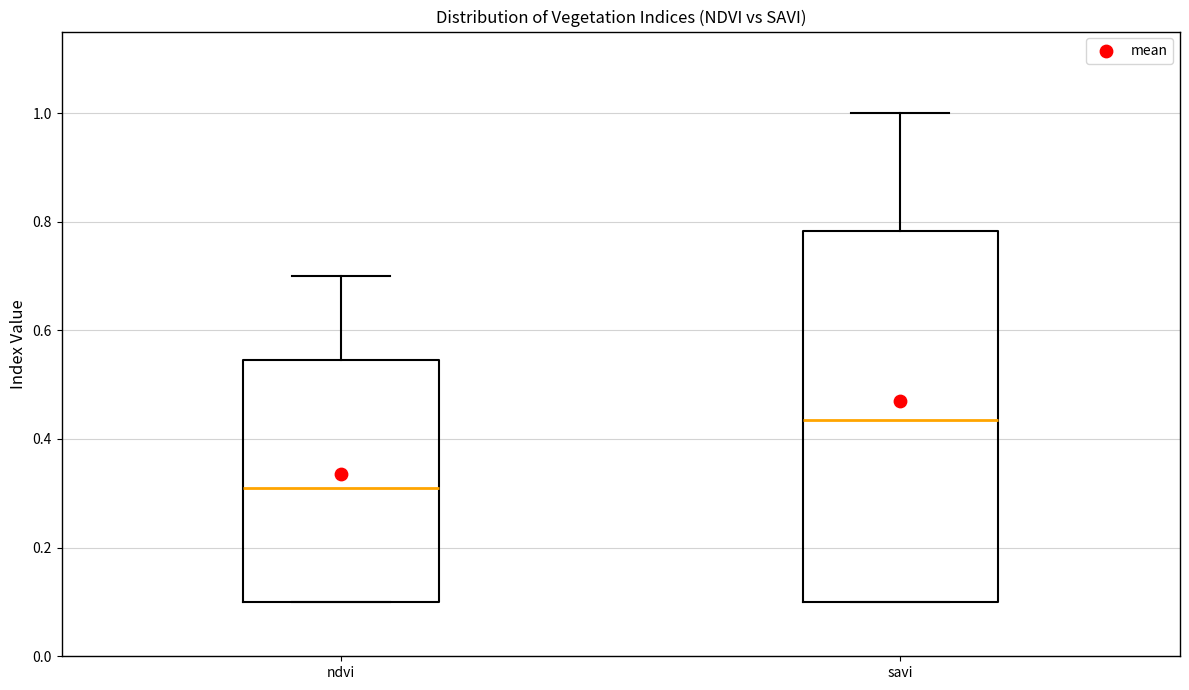

Which box is the tallest, from its lower edge to its upper edge?

savi